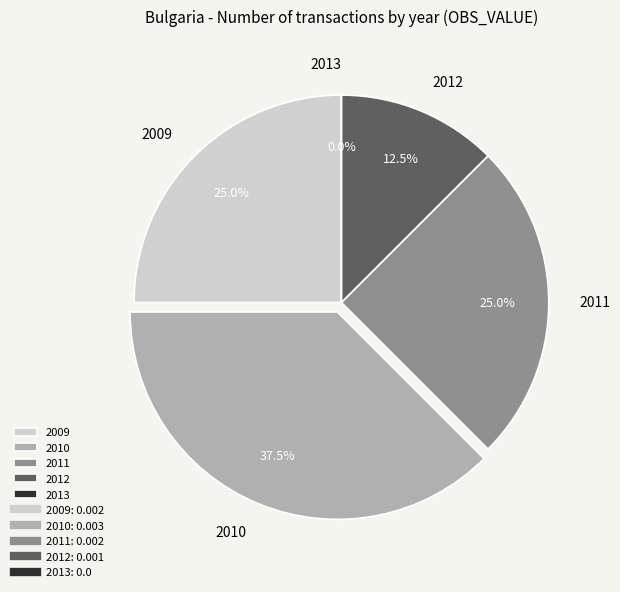

To the nearest percent, what is the difference between the largest and smallest slice percentages?

38%